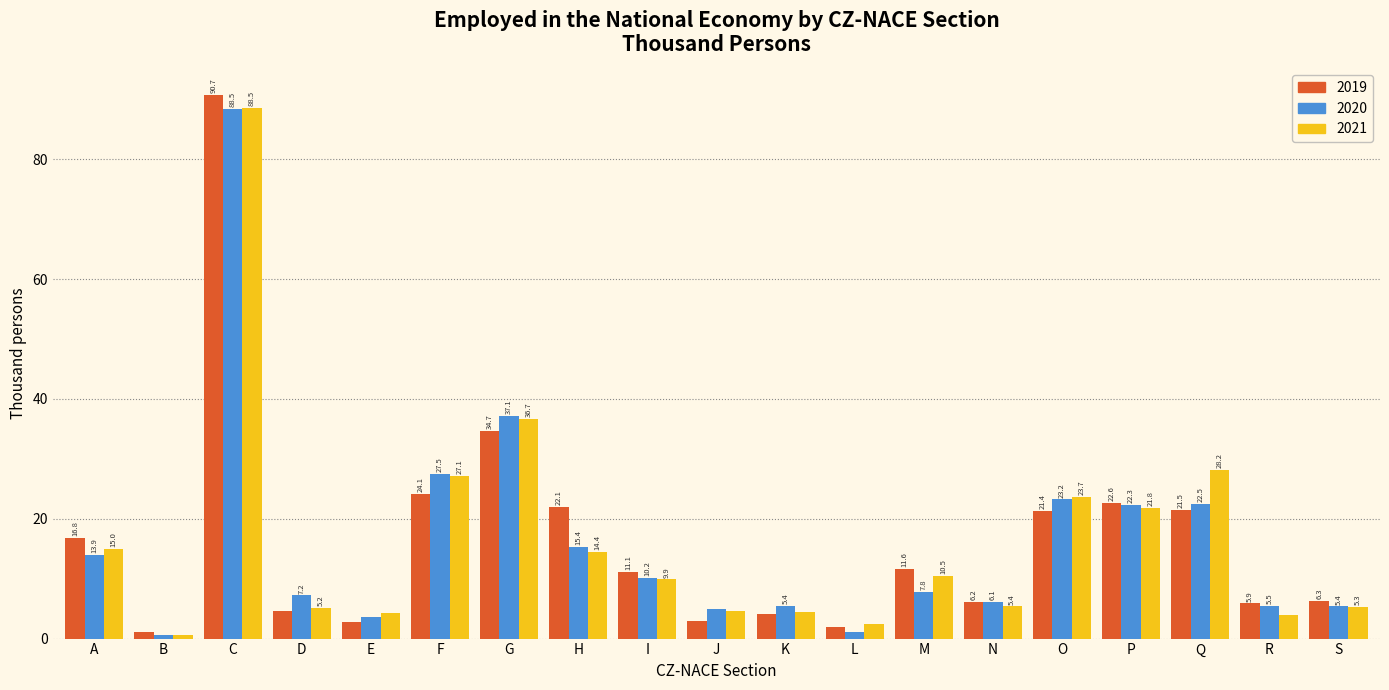

List the labels in order of 2019 value, smallest first.

B, L, E, J, K, D, R, N, S, I, M, A, O, Q, H, P, F, G, C